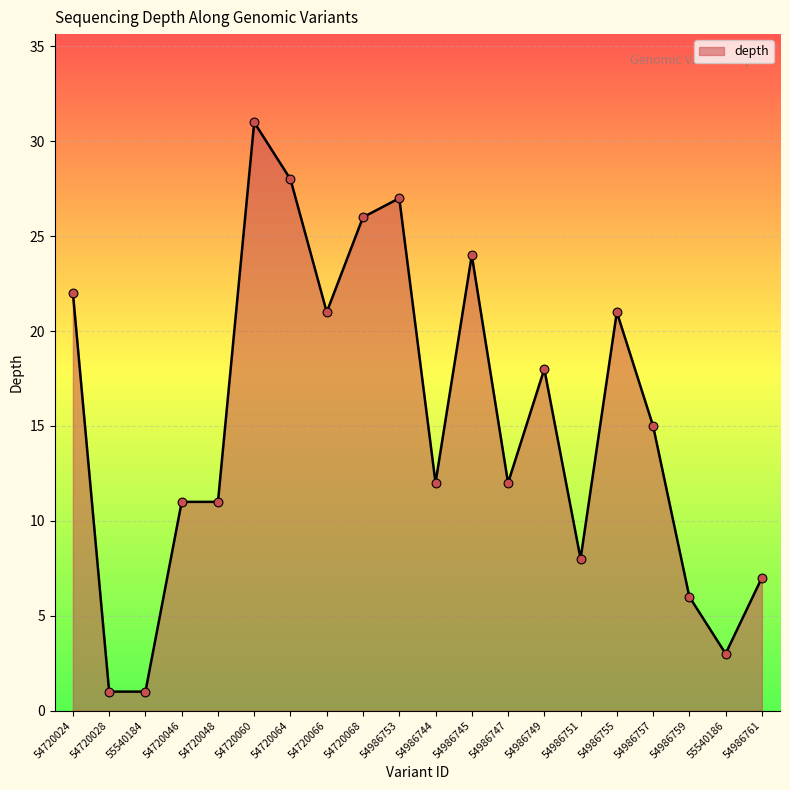

Approximately how many times larger is the value at 54986747 compared to 55540184?

12.0